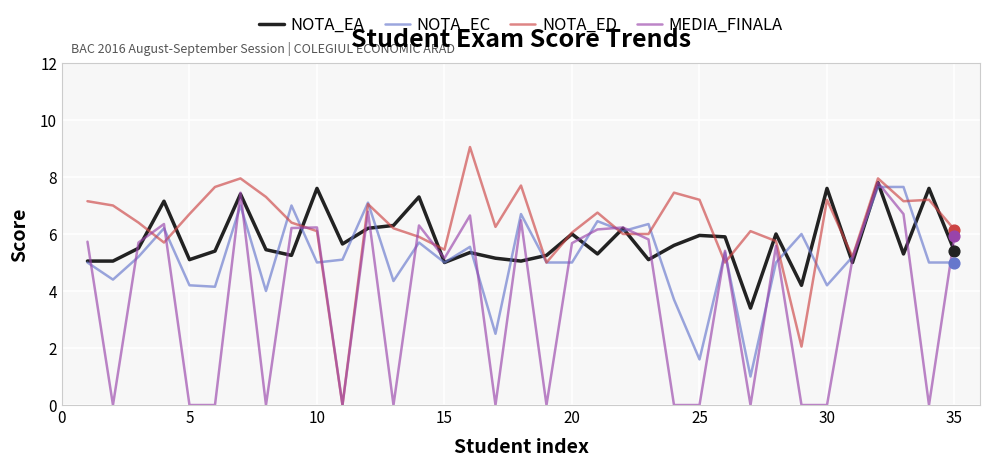

Which series has the largest range (max minus min)?

NOTA_ED